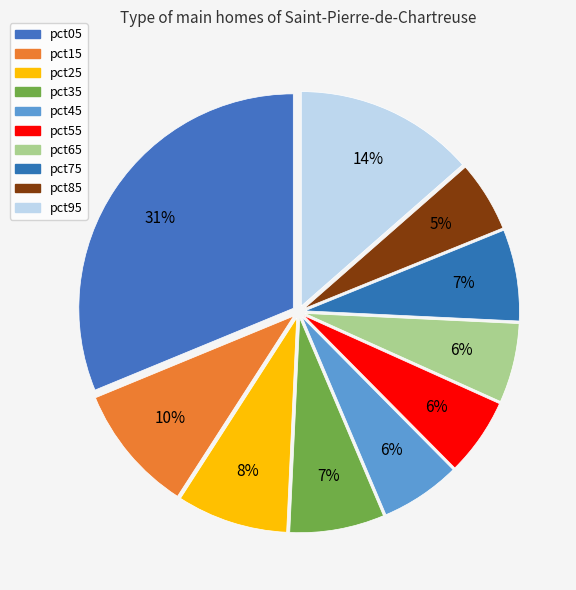

Is there any slice that represents more than half of the pie?

No